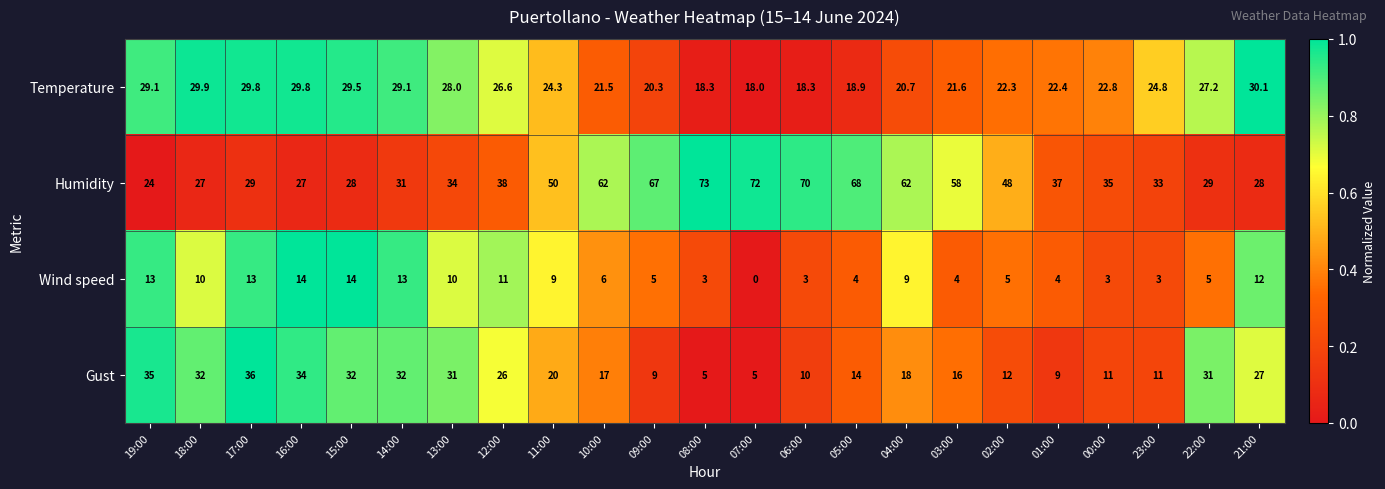

Between 17:00 and 08:00, which series saw the biggest shift?

Humidity